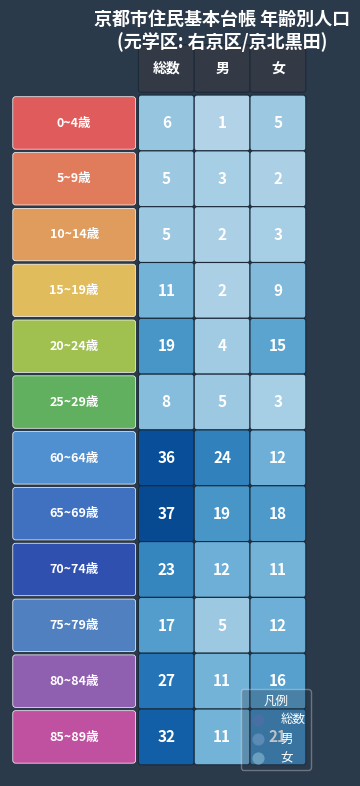

Is it true that 60~64歳 equals 32 at 1?

False